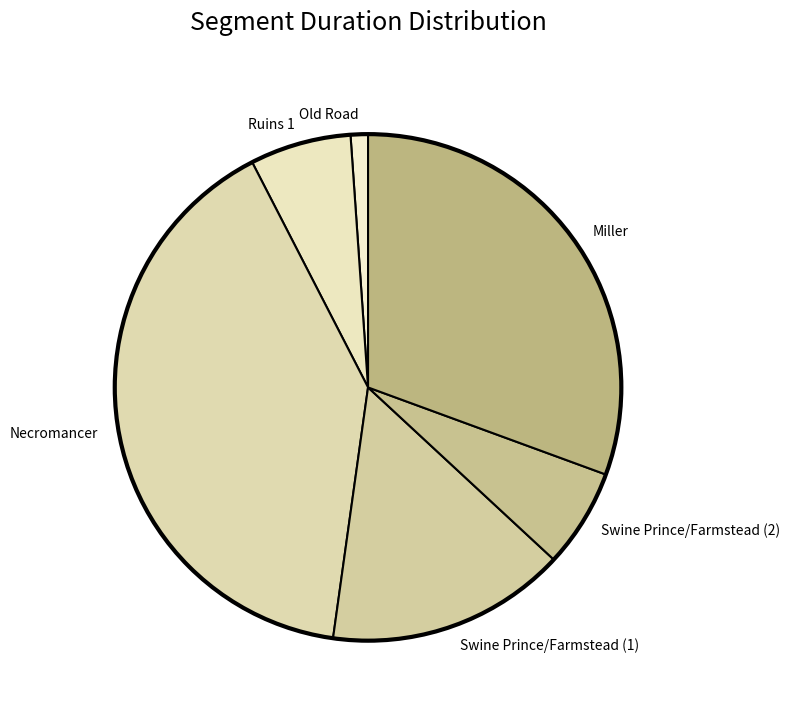

Combined, do Ruins 1 and Old Road account for over 50%?

No